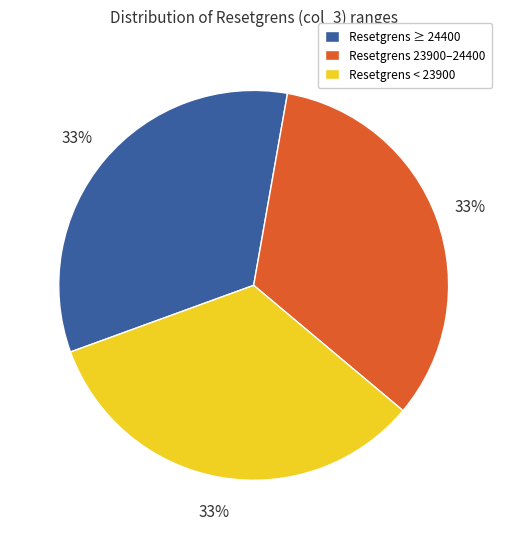

Count the number of slices in the pie.

3